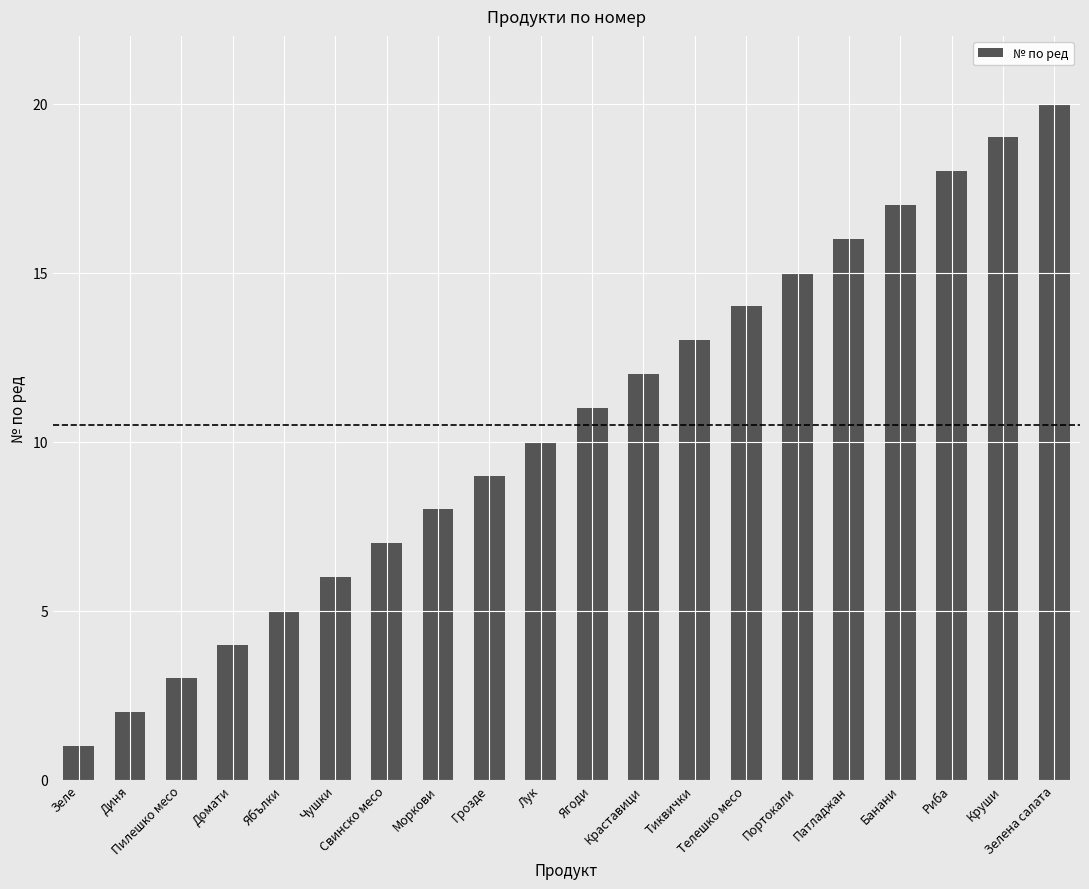

What position from the left is Круши?

19